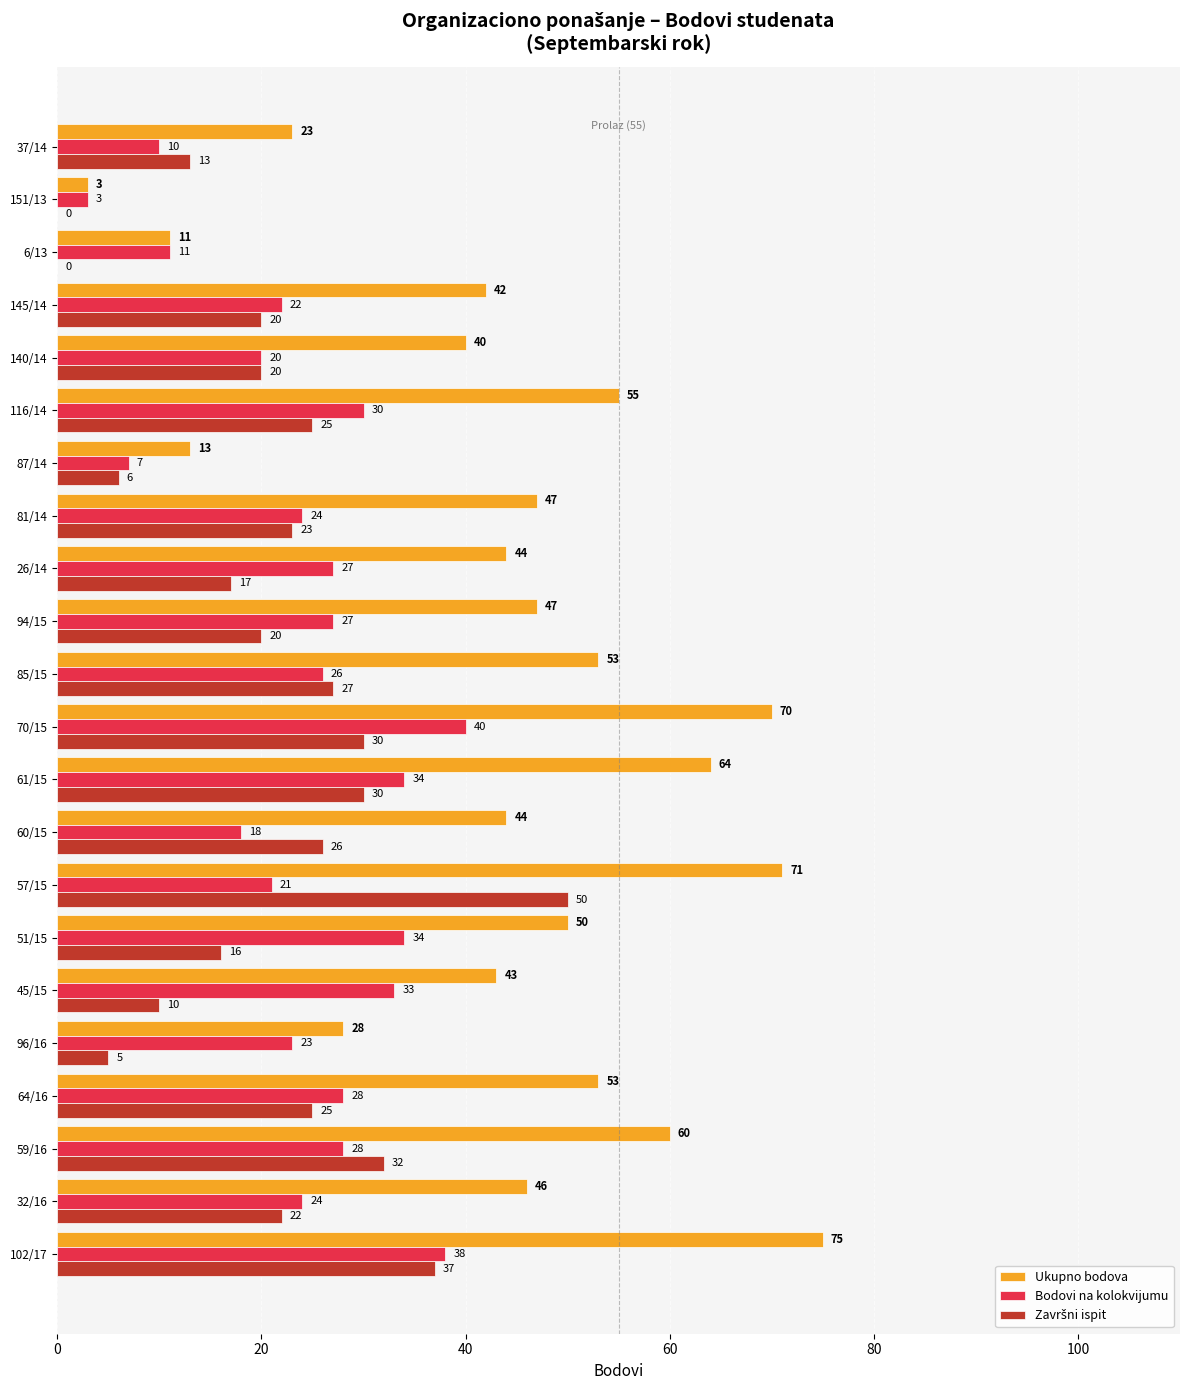

Between 87/14 and 145/14, which series saw the biggest shift?

Ukupno bodova